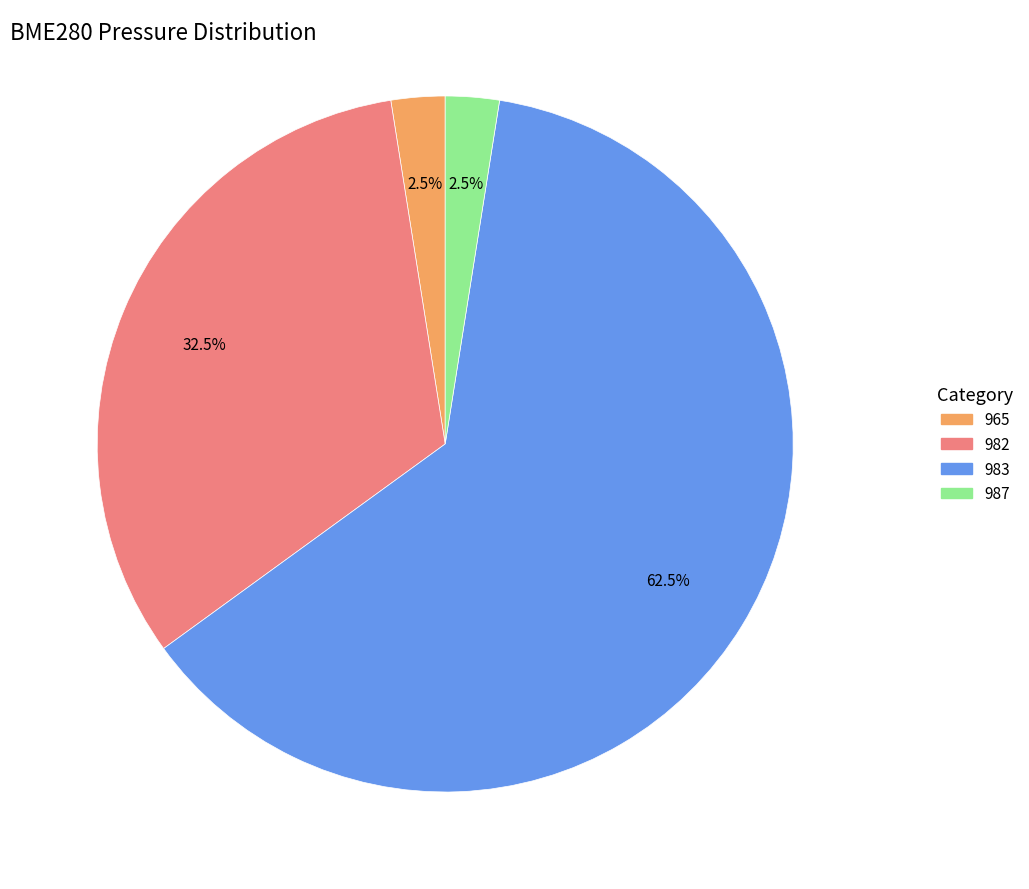

Does any single category account for the majority?

Yes